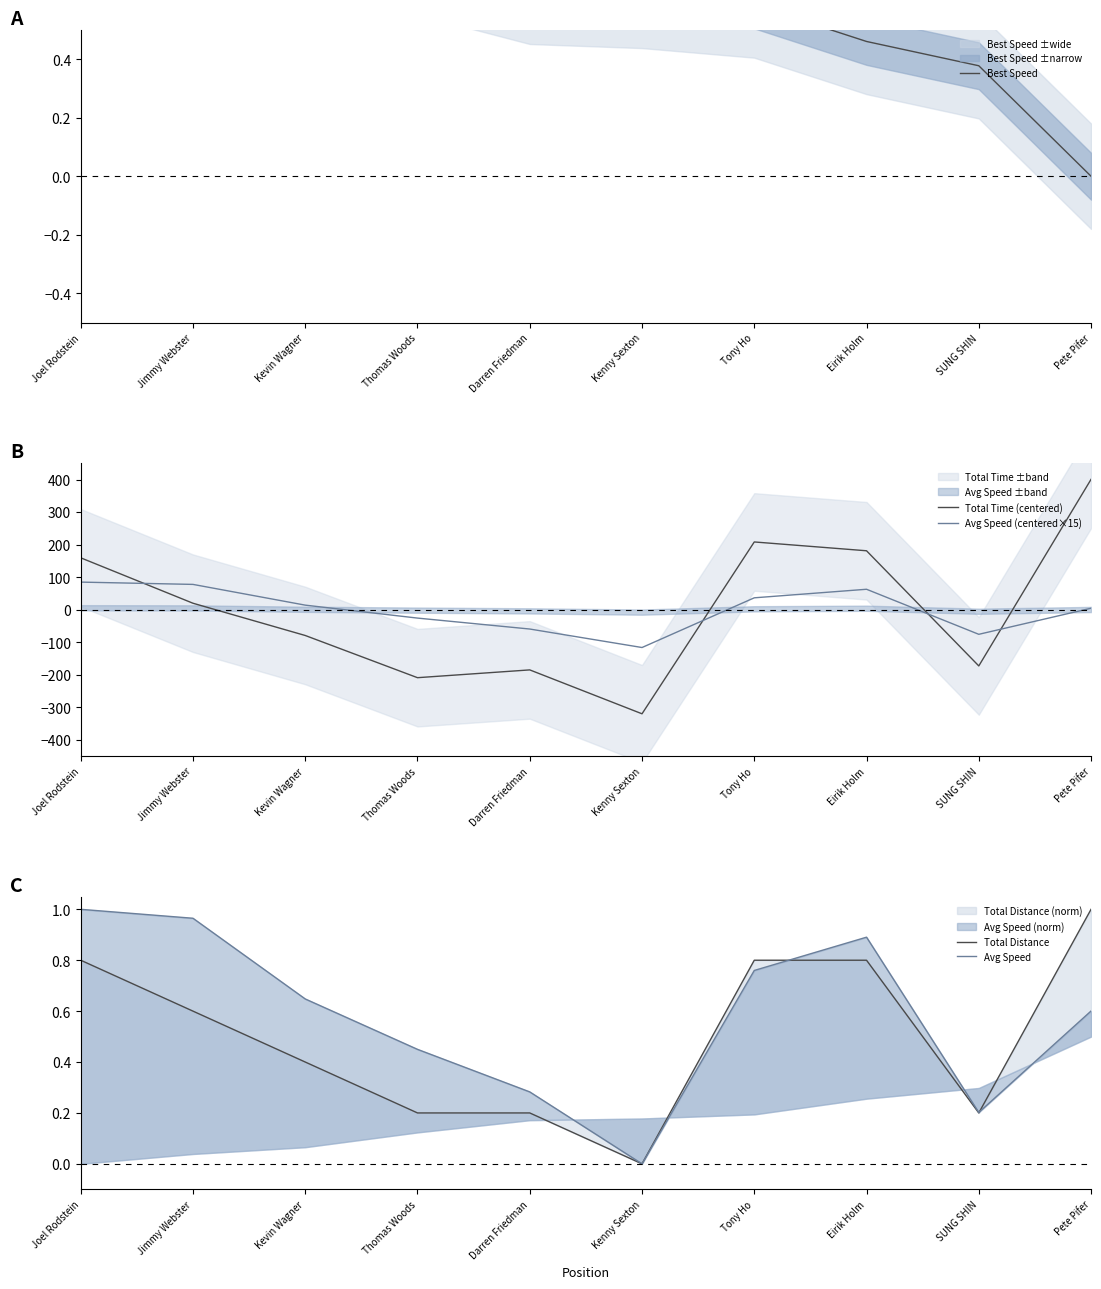

List the series in order of their peak value, lowest first.

Best Speed, Total Distance, Avg Speed, Avg Speed (centered×15), Total Time (centered)